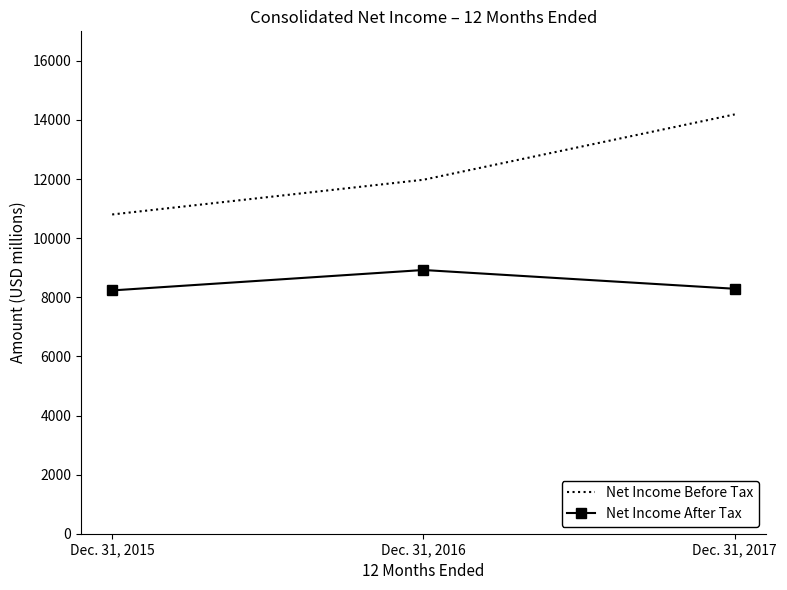

Is the value of Net Income After Tax at Dec. 31, 2015 greater than the value of Net Income Before Tax at Dec. 31, 2016?

No